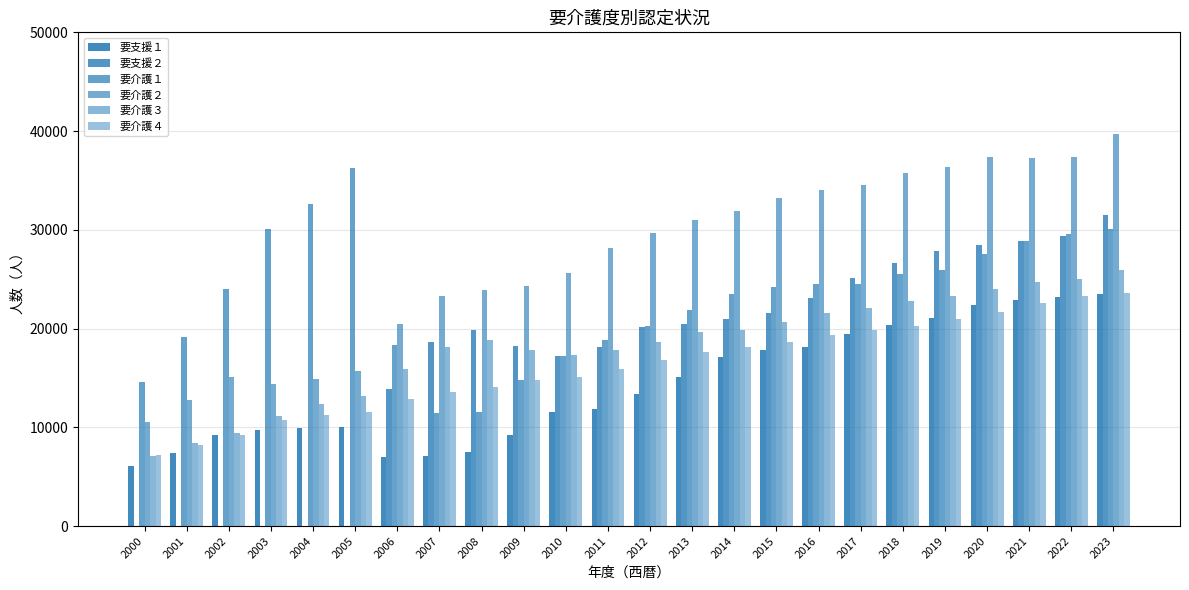

Does the chart contain stacked bars?

No